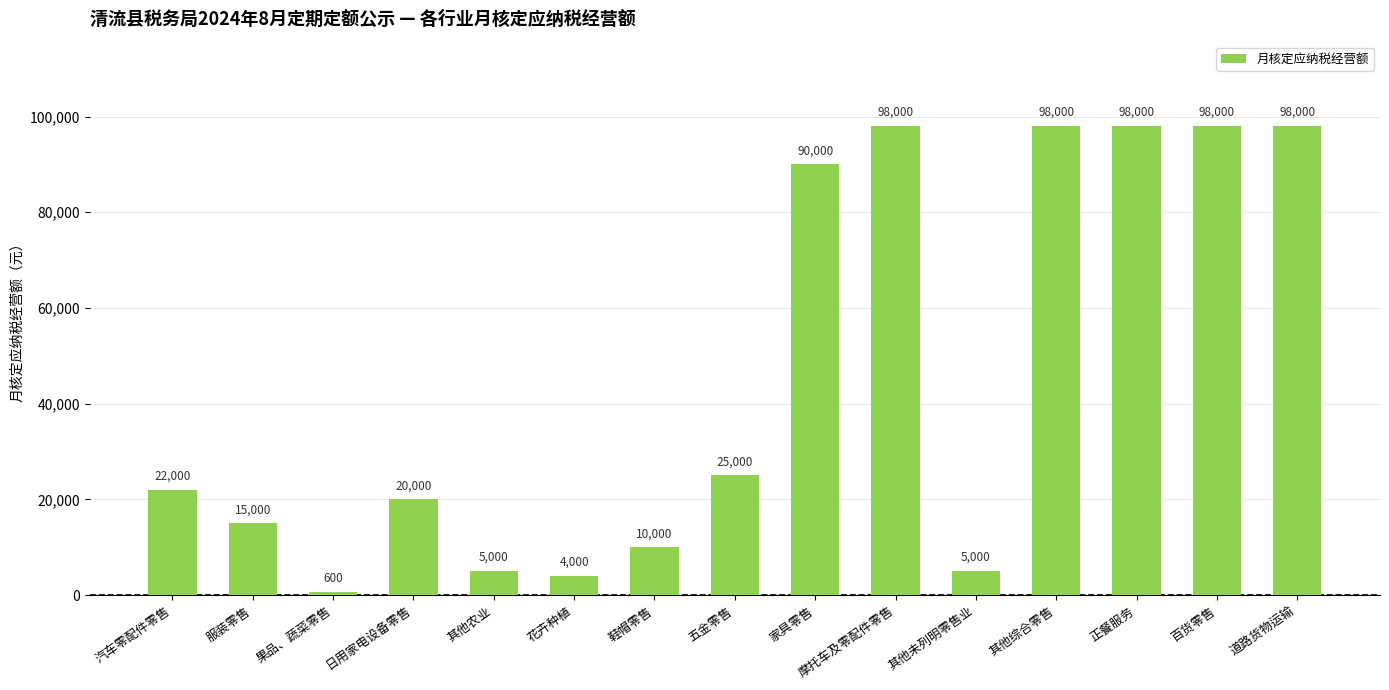

What is the difference between the second highest and second lowest values?

94000